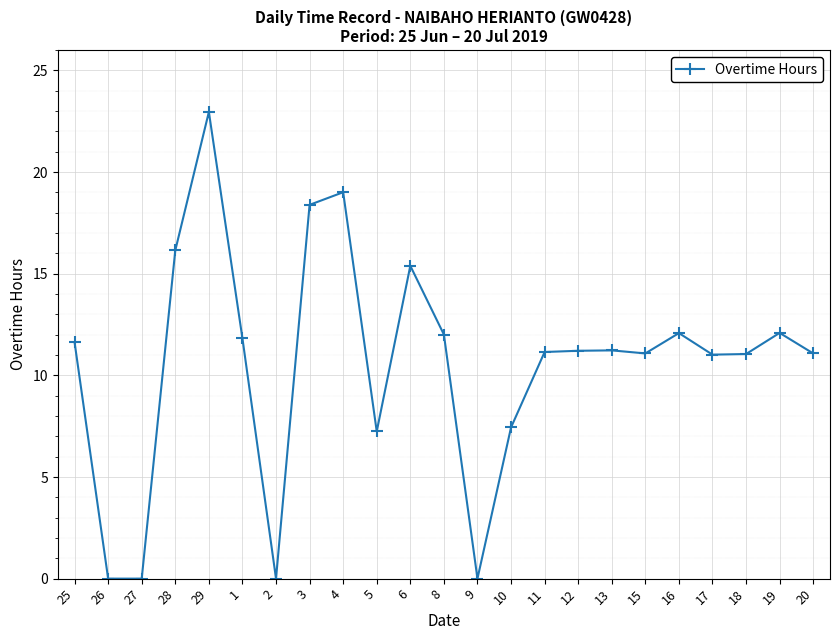

Approximately how many times larger is the value at 5 compared to 25?

0.6